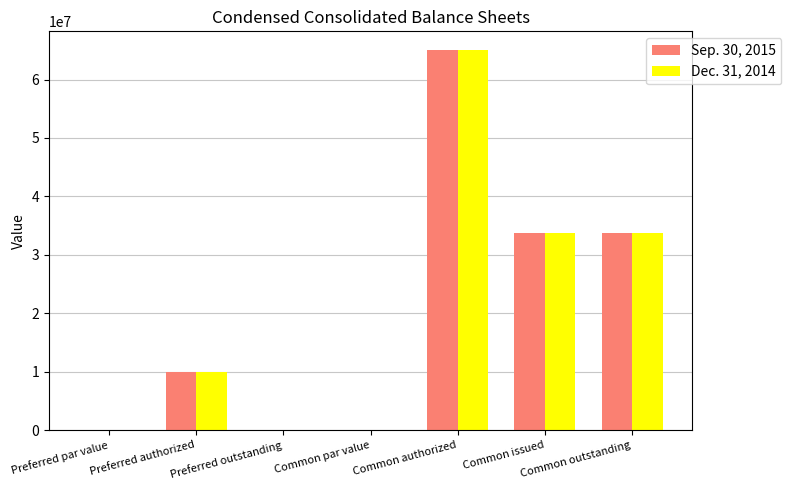

What is the greatest value displayed?

65000000.0